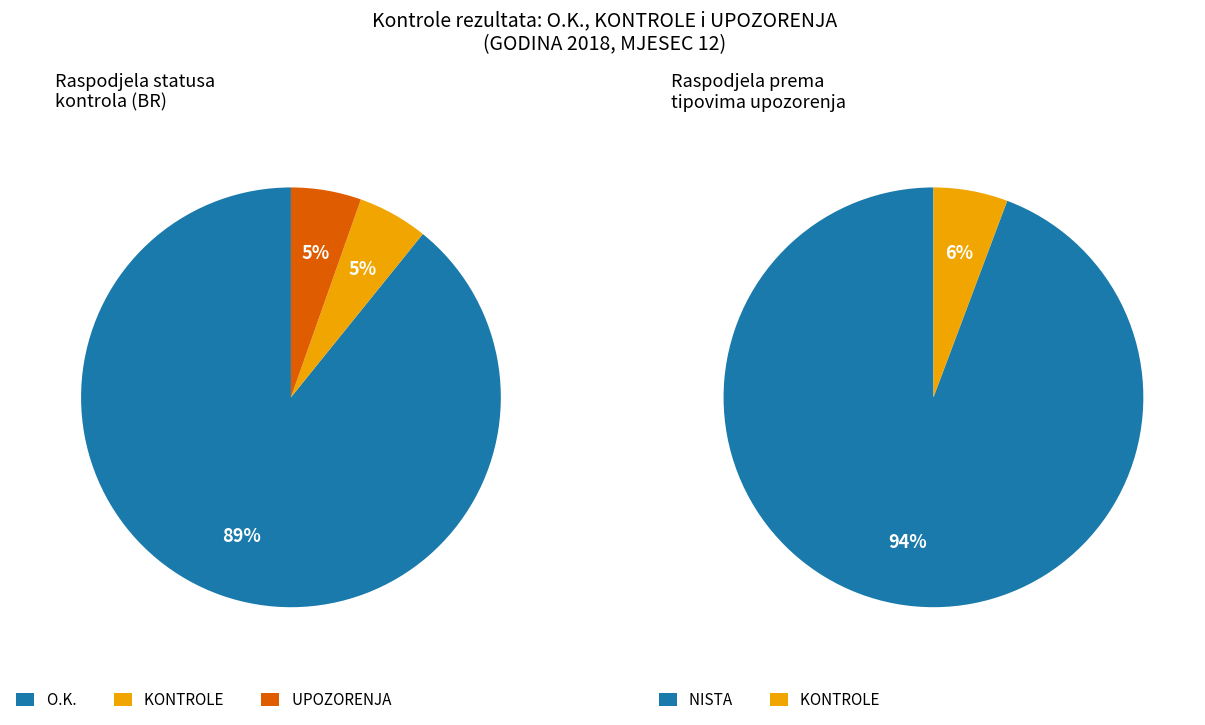

Does 34 represent more than half of the total?

No